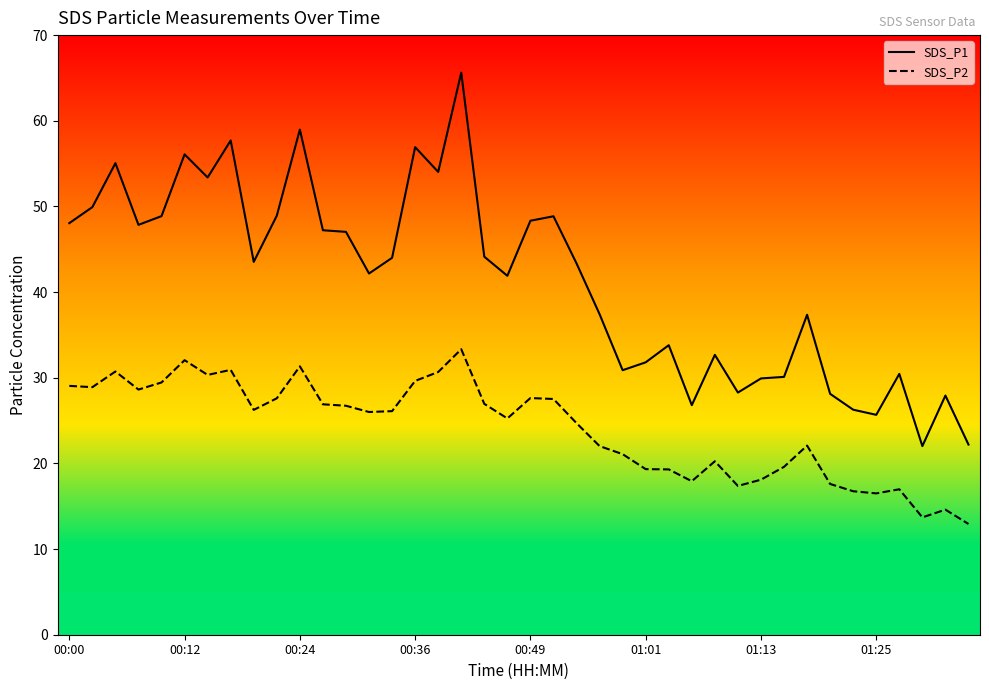

List the series in order of their overall mean, lowest first.

SDS_P2, SDS_P1